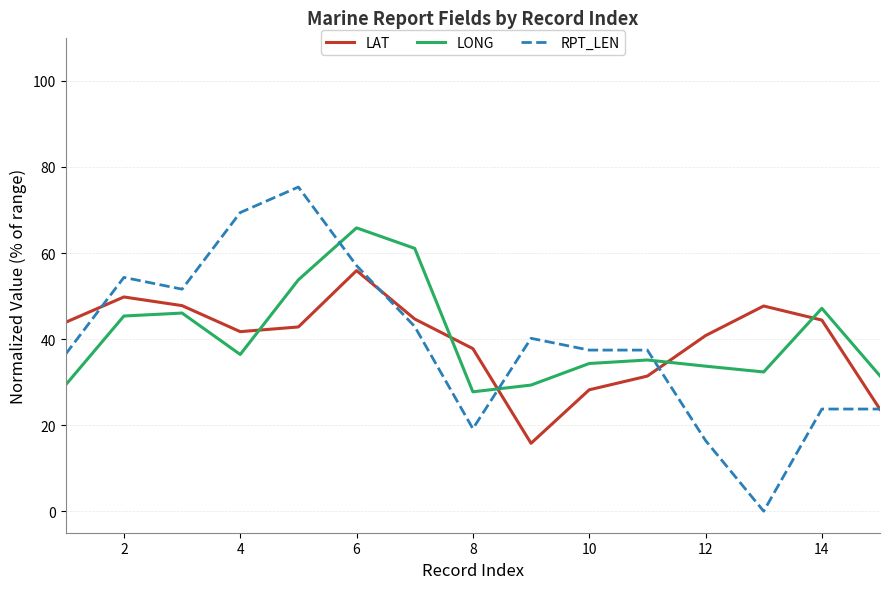

List the series in order of their peak value, lowest first.

LAT, LONG, RPT_LEN